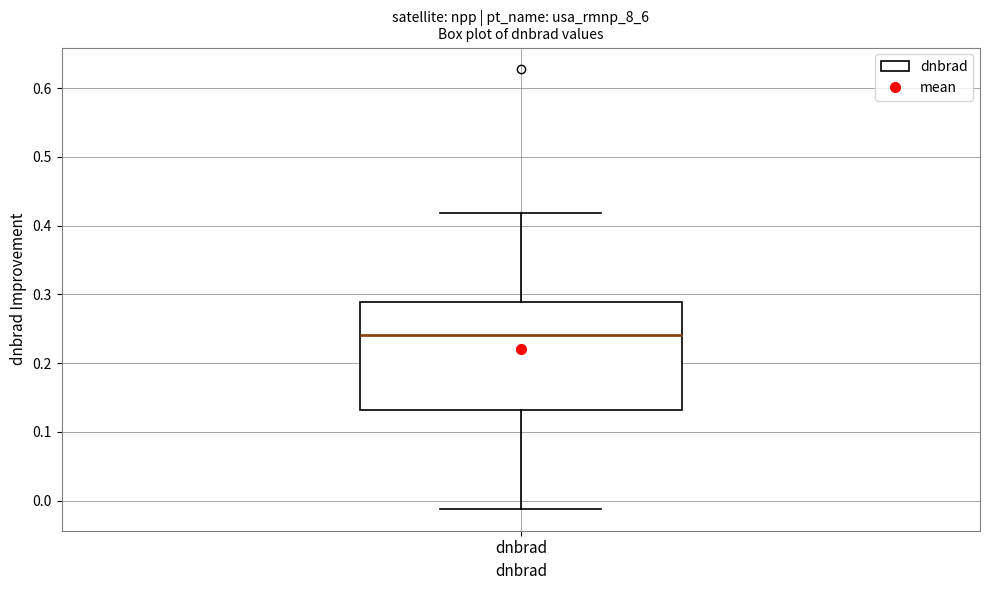

Where does the lower whisker of the box for dnbrad end on the y-axis? The values are not printed on the chart, so give them approximately, as read against the axis.

-0.01